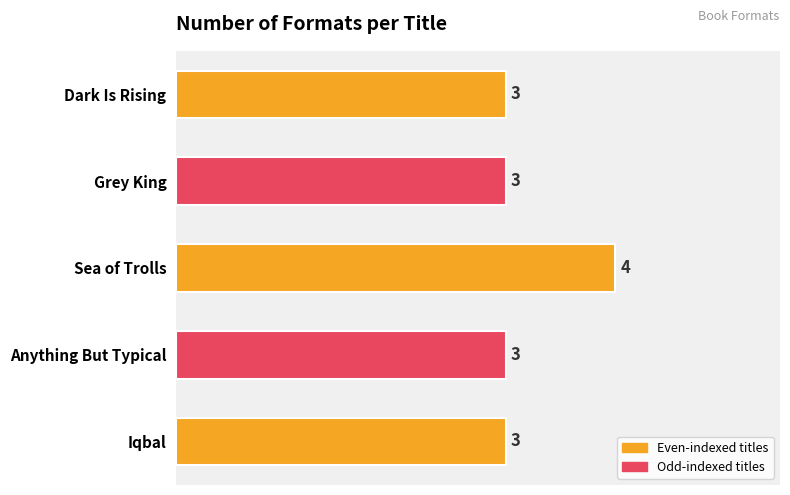

Reading top to bottom, what are all the values shown in this chart?

3	3	4	3	3